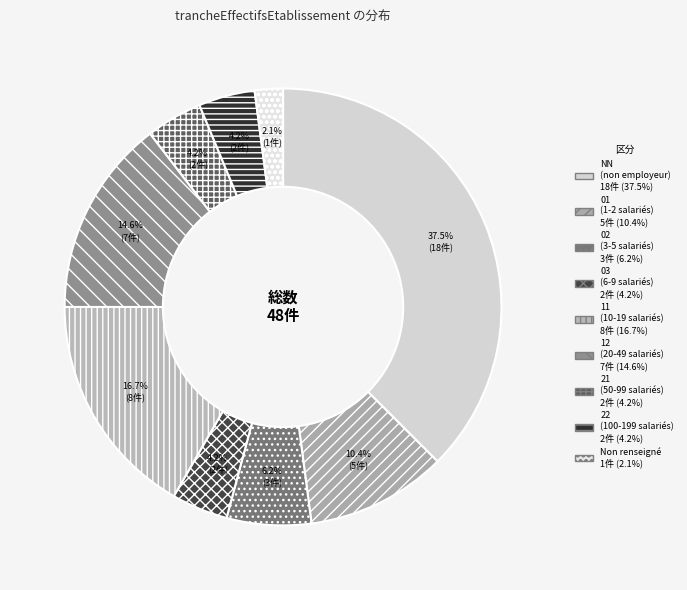

Does any single category account for the majority?

No